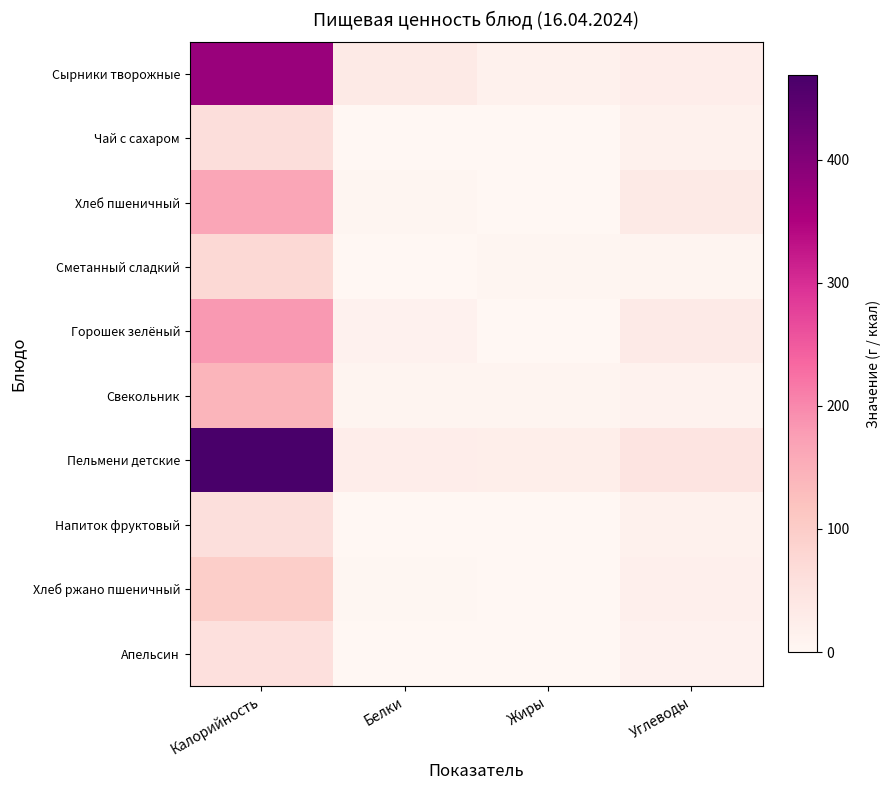

At how many categories does at least one series exceed 268?

1